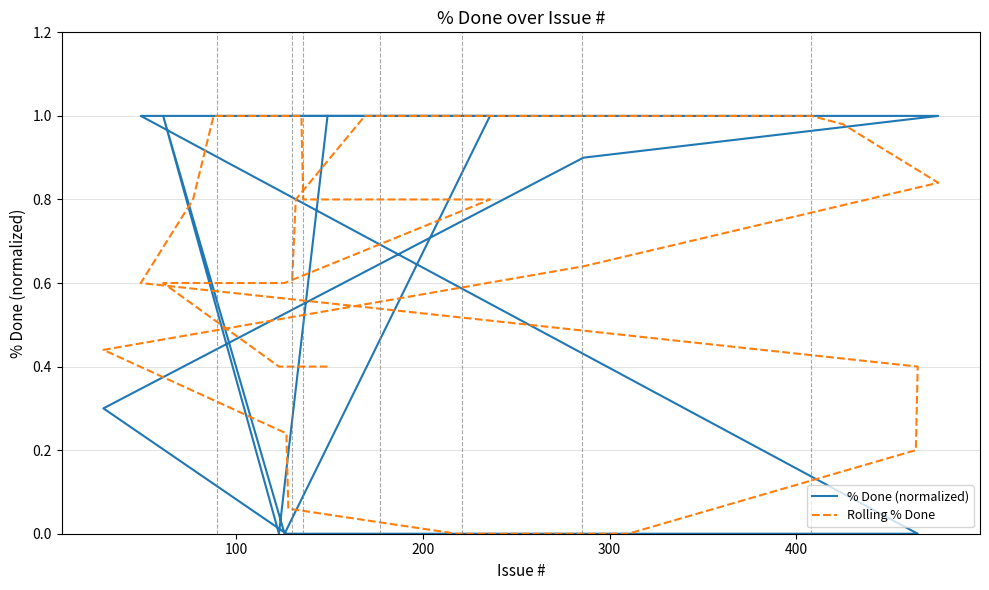

List the series in order of their overall mean, highest first.

% Done (normalized), Rolling % Done